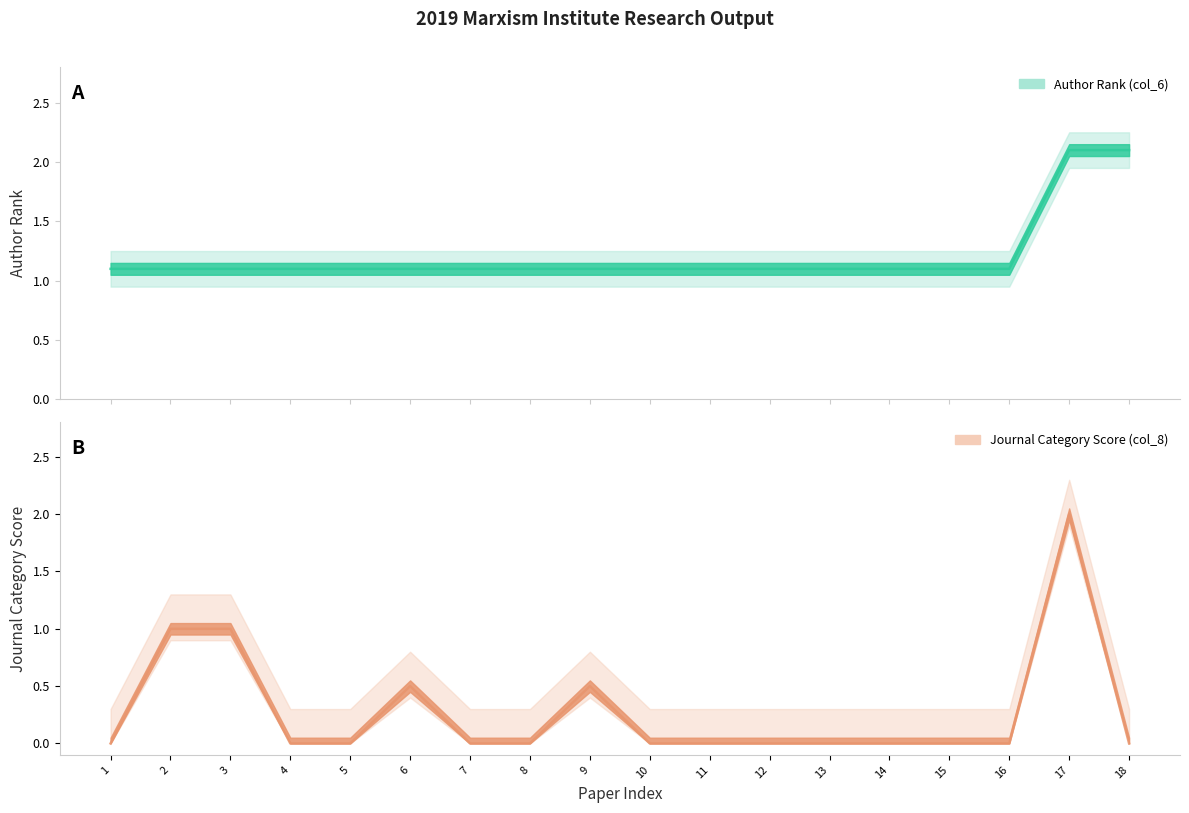

What is the sum of the Author Rank (col_6) values at 3 and 7?

2.2